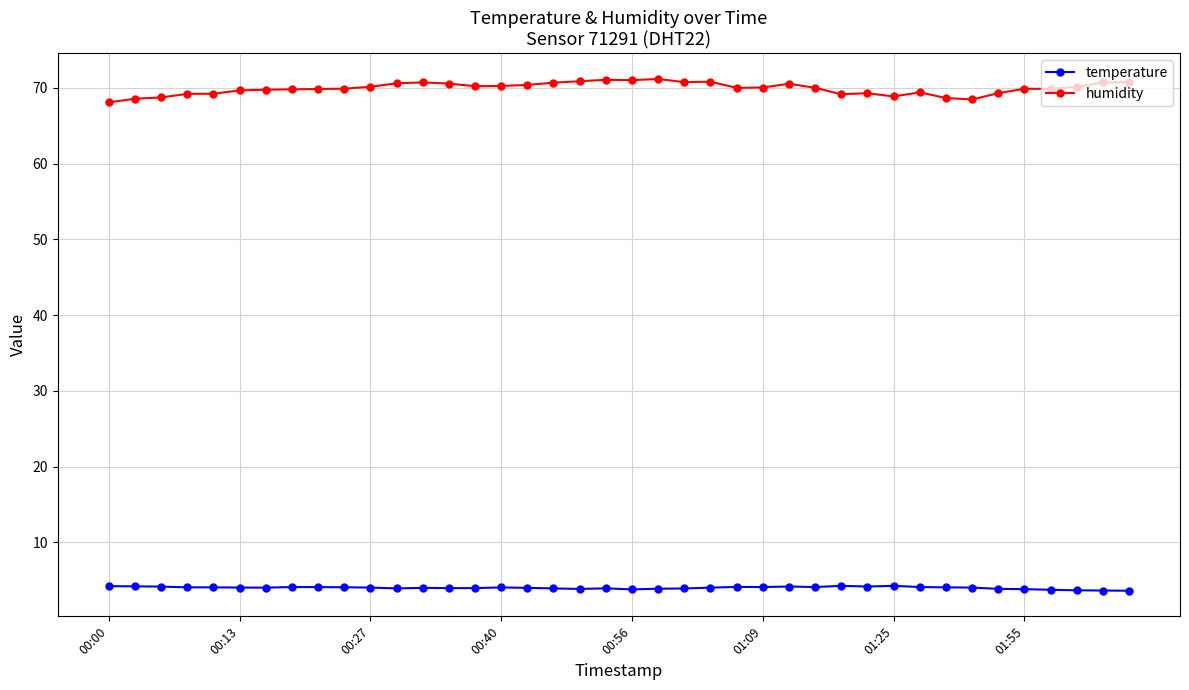

What is the average value of the humidity series?

69.9